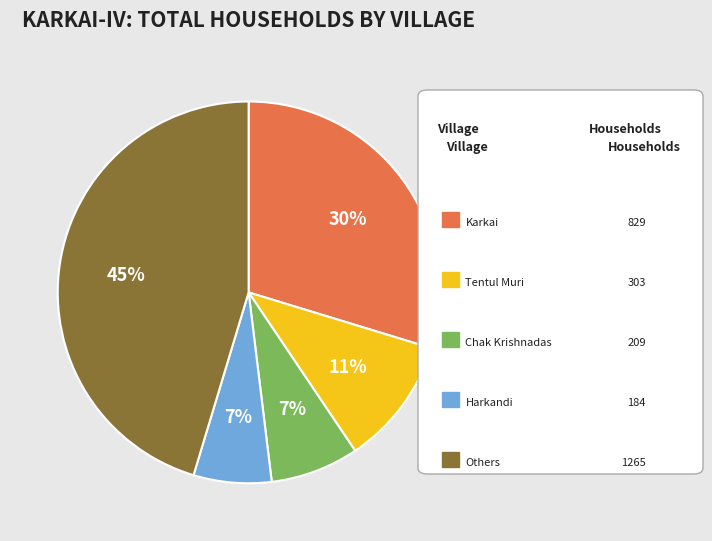

Is there any slice that represents more than half of the pie?

No